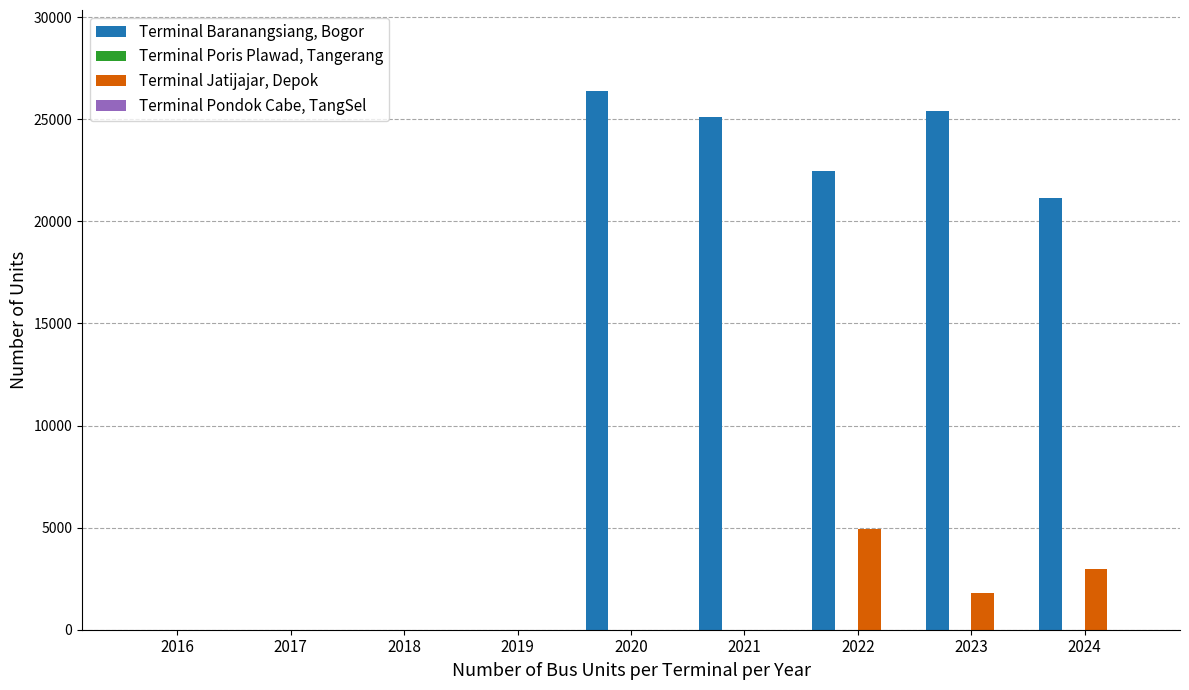

What is the average value of the Terminal Baranangsiang, Bogor series?

13388